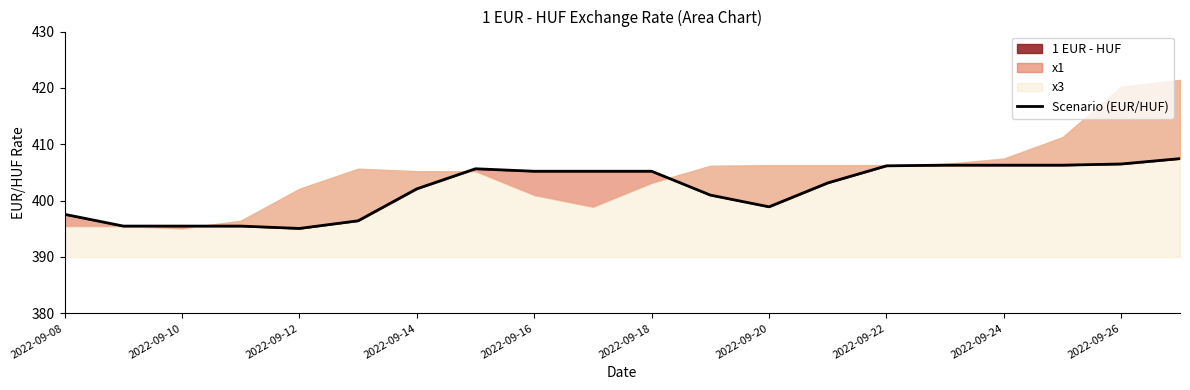

What is the difference between the second highest and minimum values?

11.4